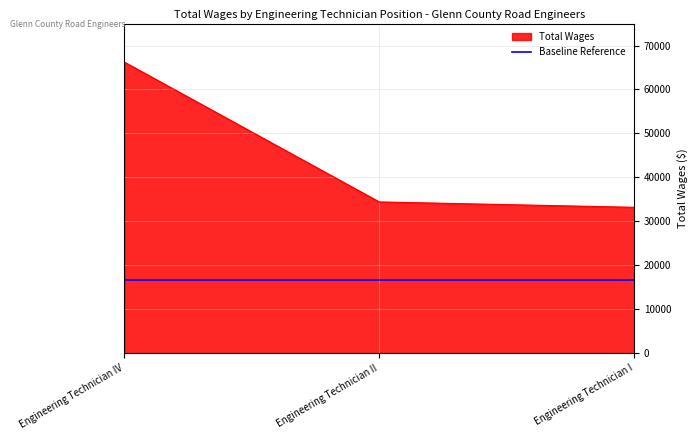

True or false: Baseline Reference has a value of 16588.5 at Engineering Technician I.

True